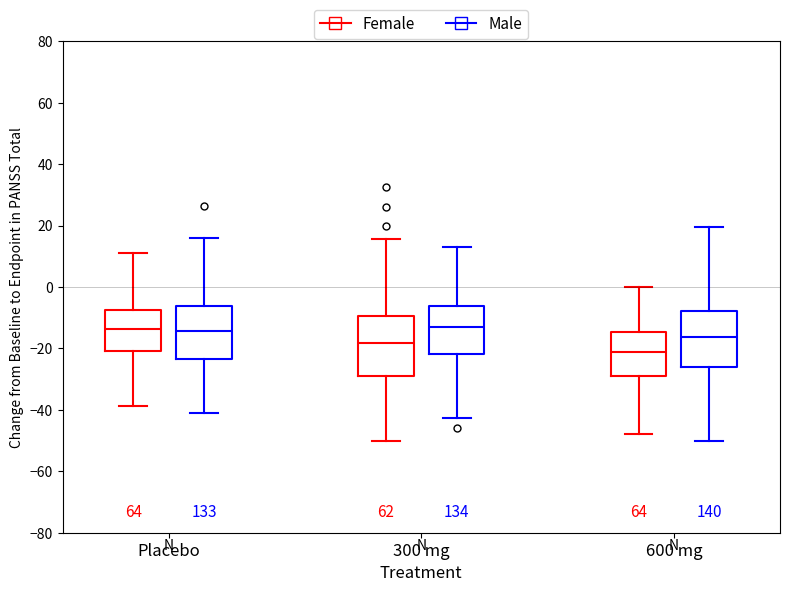

Where does the upper whisker of the box for Placebo (Female) end on the y-axis? The values are not printed on the chart, so give them approximately, as read against the axis.

12